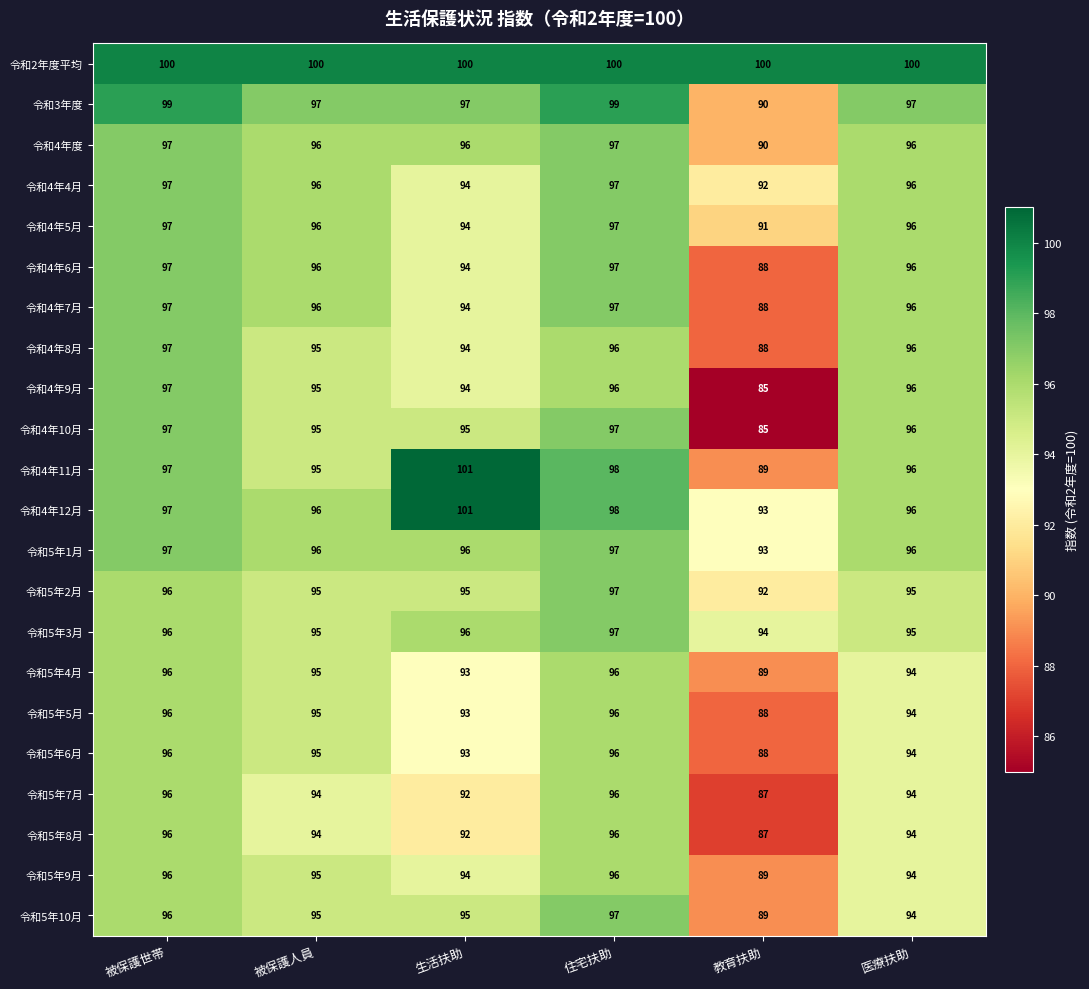

The value of 令和4年10月 at 被保護世帯 is 22. True or false?

False